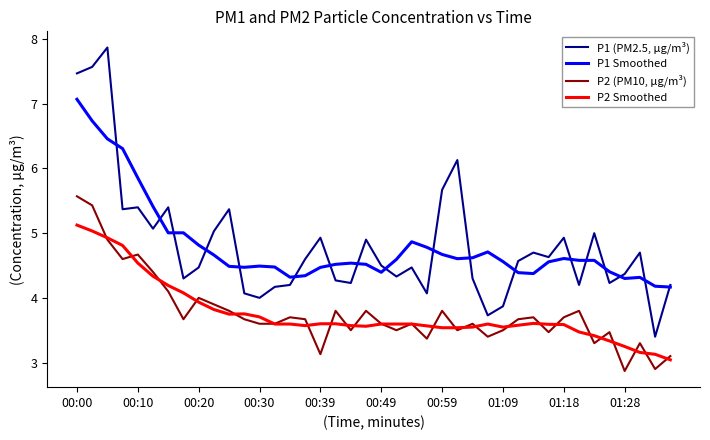

Which series has the largest range (max minus min)?

P1 (PM2.5, µg/m³)